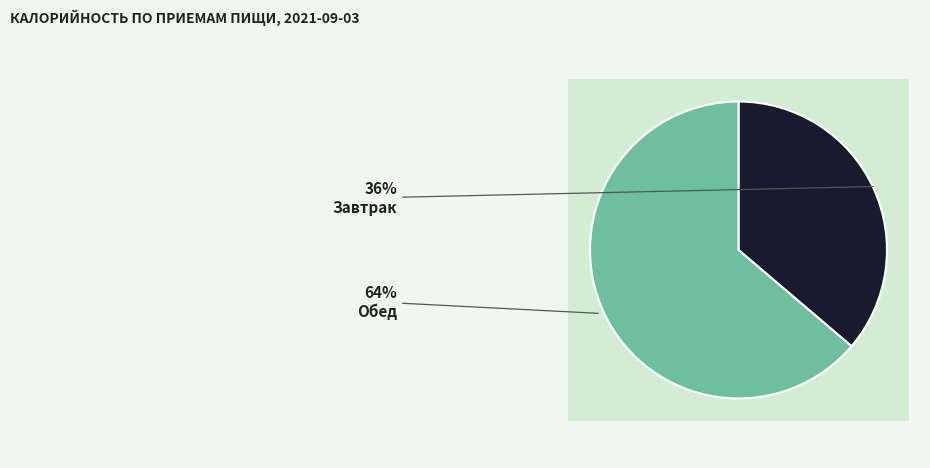

To the nearest percent, what portion does Завтрак represent?

36%